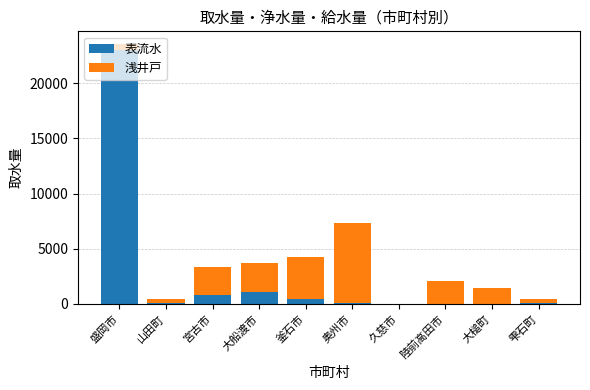

At which category is the sum across all series the highest?

盛岡市